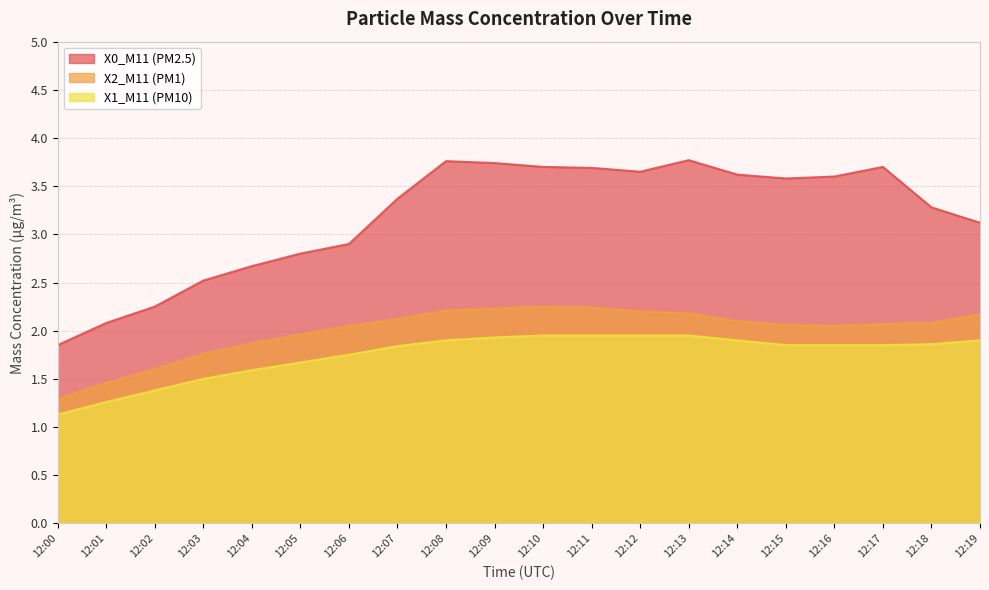

Is it true that X0_M11 (PM2.5) equals 3.4 at 12:07?

True